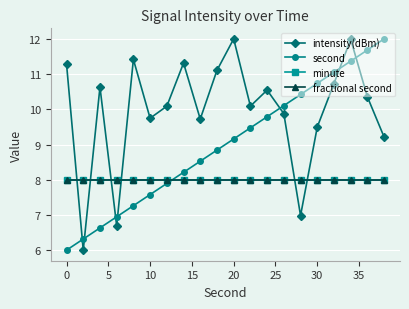

Is this an area chart (filled region under the line)?

No